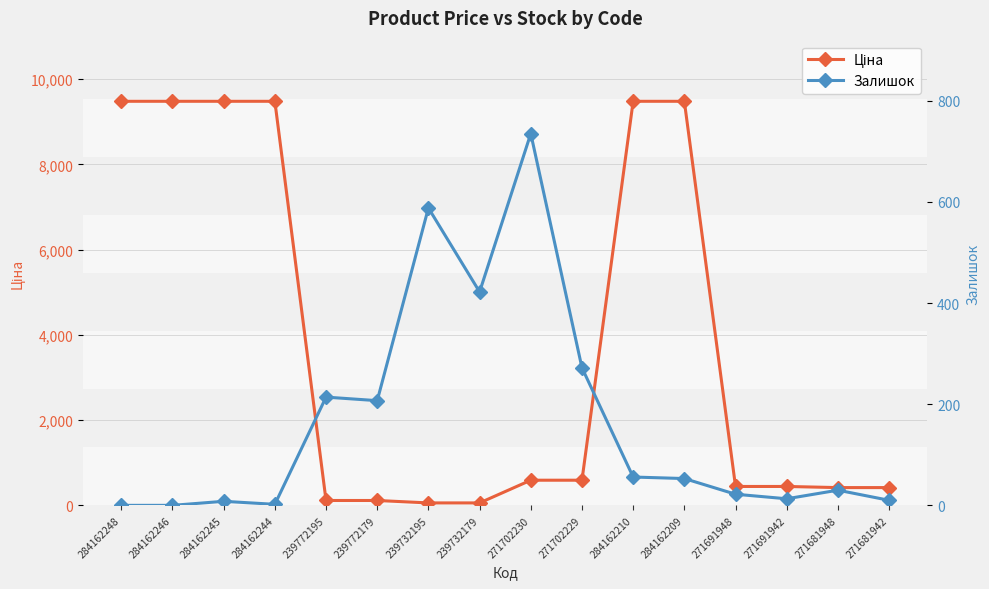

True or false: Ціна has a value of 114.1 at 239772195.

True